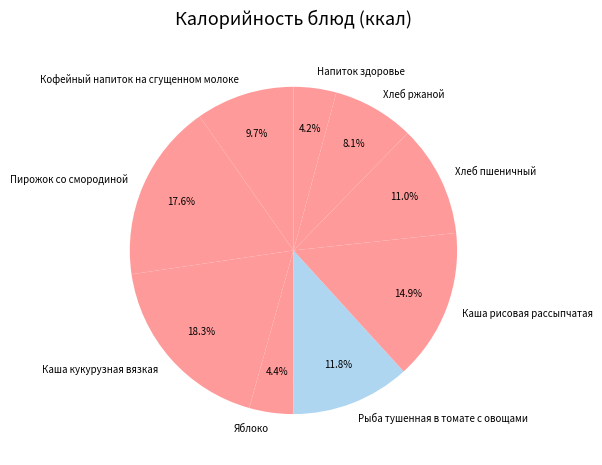

Does any single category account for the majority?

No